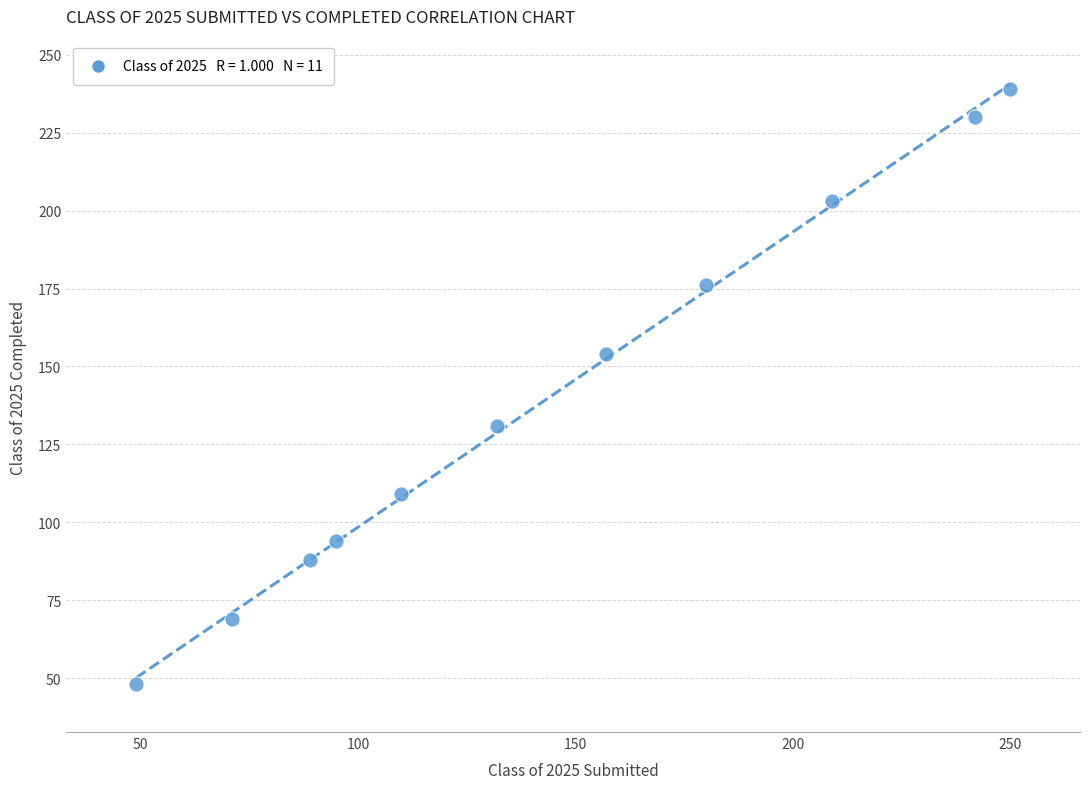

What is the average Y value?

140